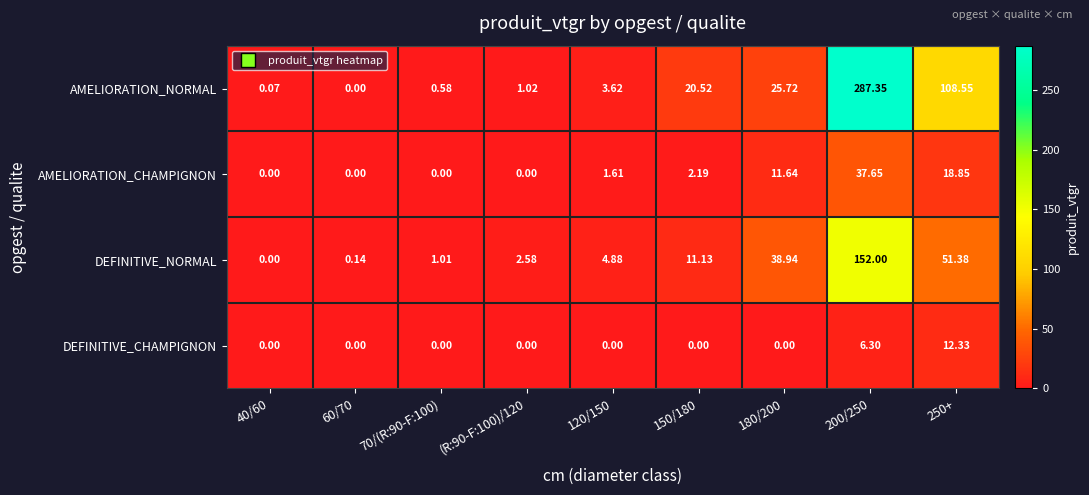

Which series has the largest total across all categories?

AMELIORATION_NORMAL